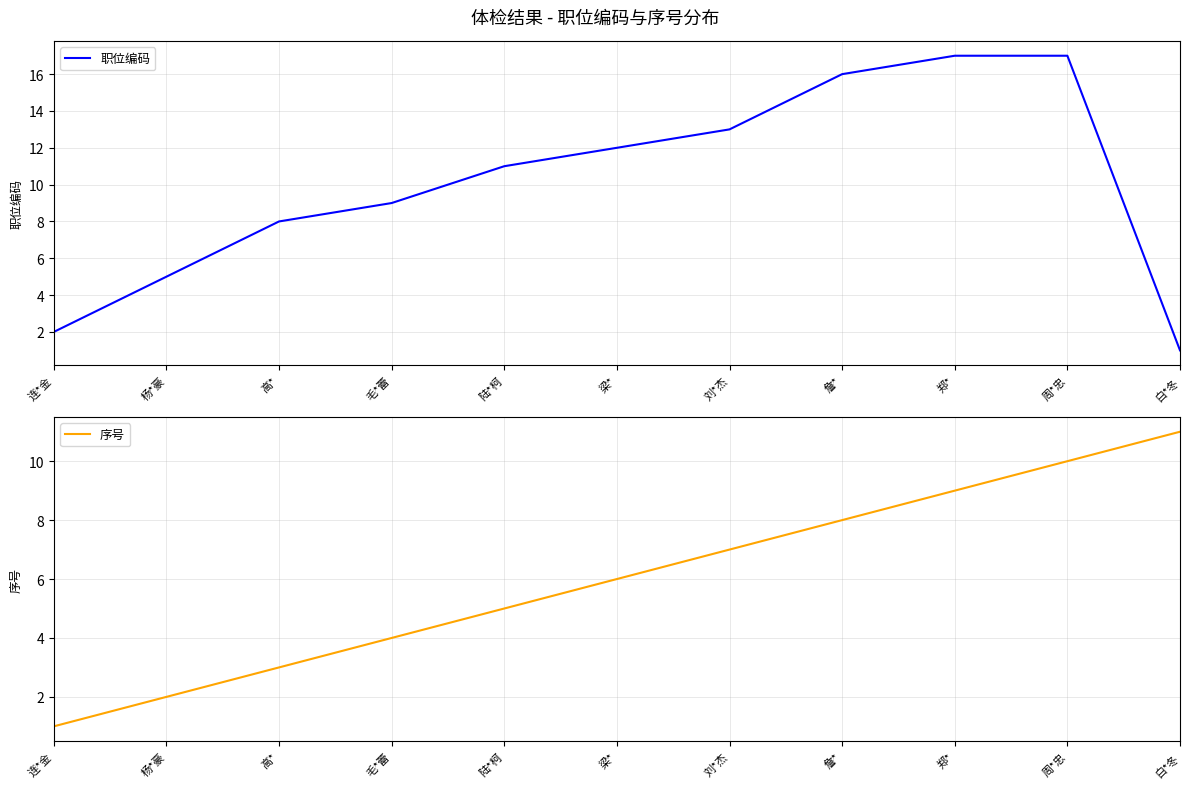

Reading left to right, list all the values displayed in this chart.

职位编码: 2	5	8	9	11	12	13	16	17	17	1
序号: 1	2	3	4	5	6	7	8	9	10	11